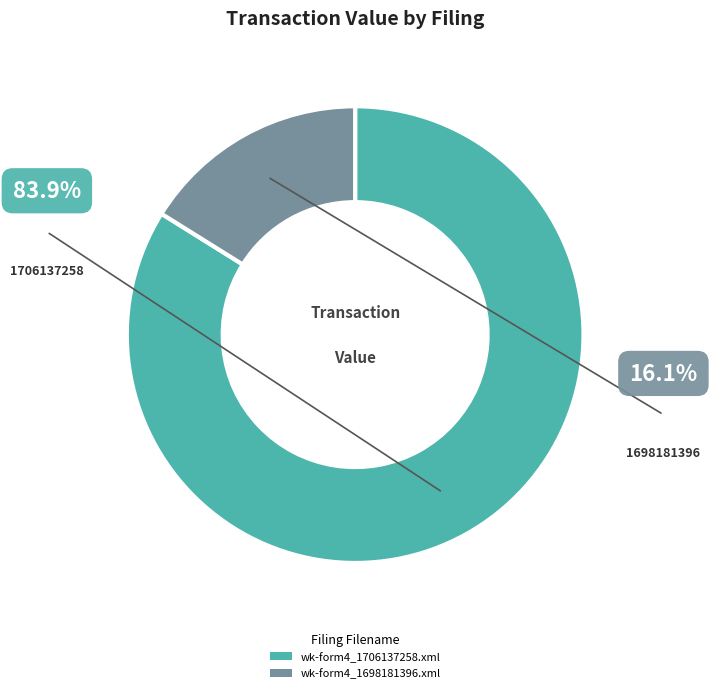

What is the majority slice?

wk-form4_1706137258.xml